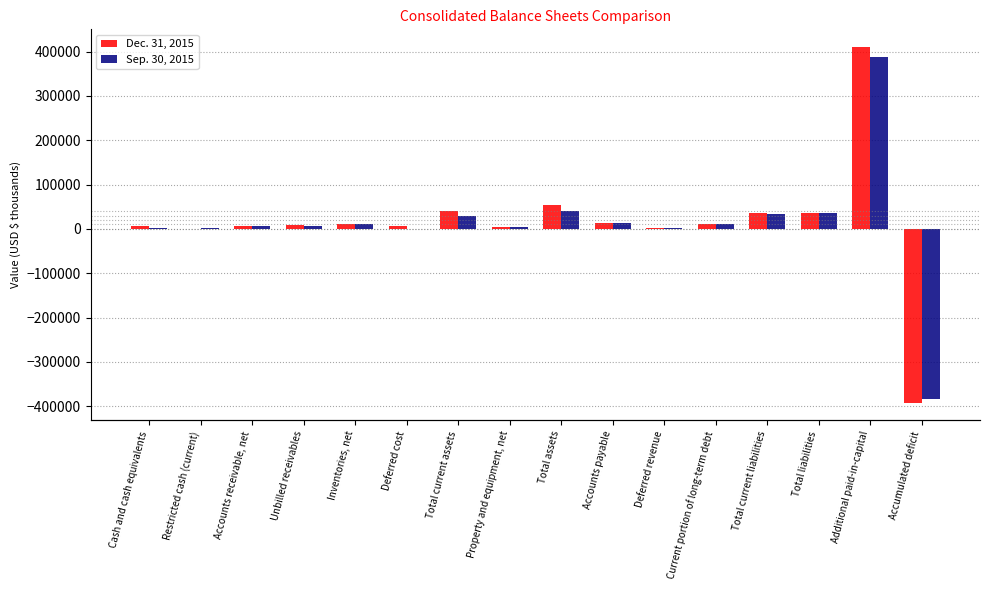

Is it true that Sep. 30, 2015 equals 780 at Deferred cost?

True